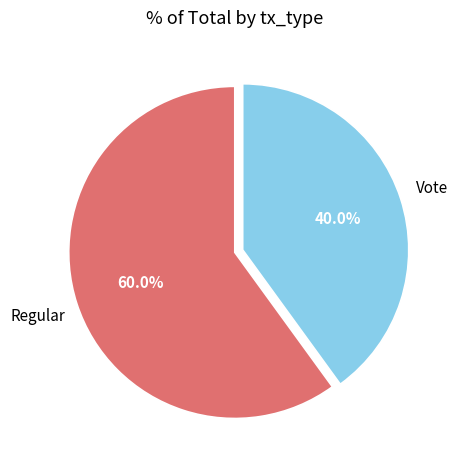

Is Regular the majority of the pie?

Yes